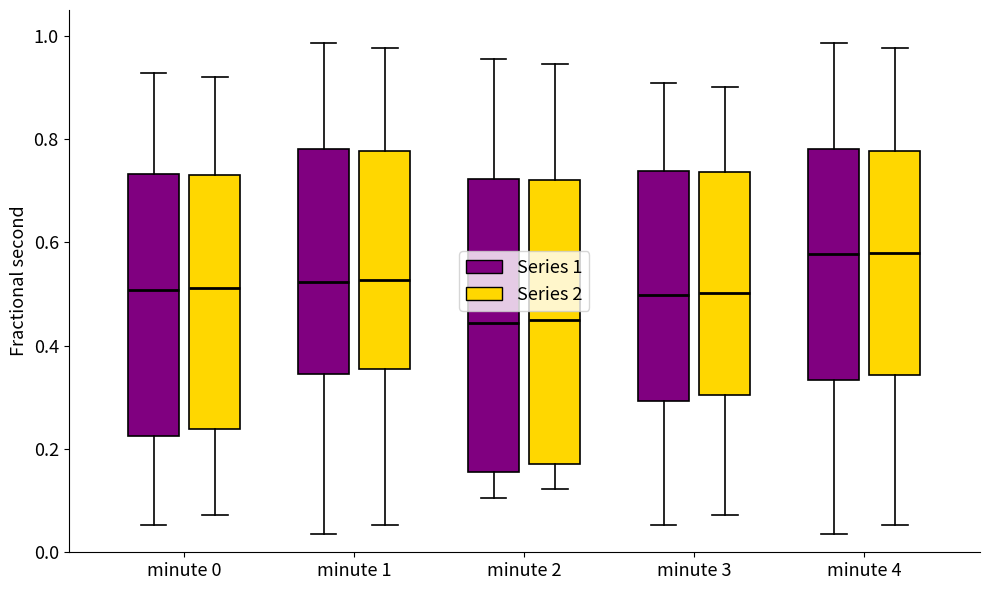

Reading left to right, transcribe this box plot: for each box, give where its median line is, the range the box spans, and where its two whiskers end, as read against the y-axis. The values are not printed on the chart, so give them approximately, as read against the axis.

minute 0 (Series 1): median 0.50, box 0.22 to 0.74, whiskers 0.06 to 0.92
minute 0 (Series 2): median 0.52, box 0.24 to 0.74, whiskers 0.08 to 0.92
minute 1 (Series 1): median 0.52, box 0.34 to 0.78, whiskers 0.04 to 0.98
minute 1 (Series 2): median 0.52, box 0.36 to 0.78, whiskers 0.06 to 0.98
minute 2 (Series 1): median 0.44, box 0.16 to 0.72, whiskers 0.10 to 0.96
minute 2 (Series 2): median 0.44, box 0.18 to 0.72, whiskers 0.12 to 0.94
minute 3 (Series 1): median 0.50, box 0.30 to 0.74, whiskers 0.06 to 0.90
minute 3 (Series 2): median 0.50, box 0.30 to 0.74, whiskers 0.08 to 0.90
minute 4 (Series 1): median 0.58, box 0.34 to 0.78, whiskers 0.04 to 0.98
minute 4 (Series 2): median 0.58, box 0.34 to 0.78, whiskers 0.06 to 0.98